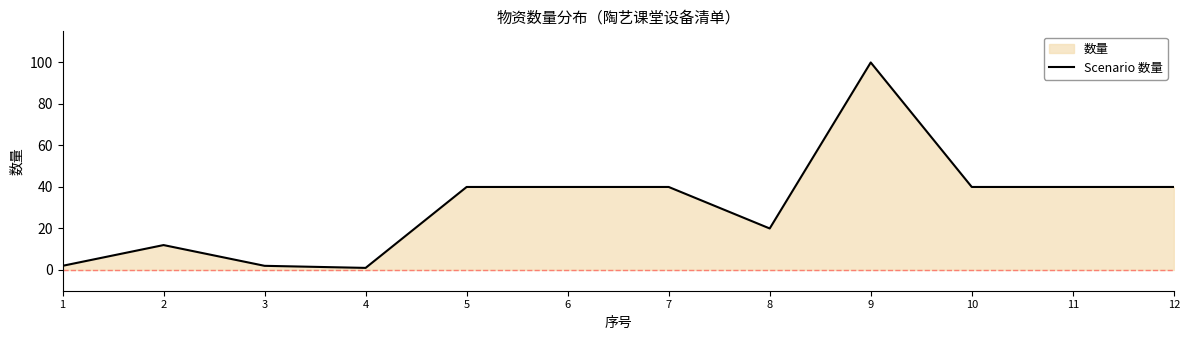

Reading left to right, what are all the values shown in this chart?

2	12	2	1	40	40	40	20	100	40	40	40